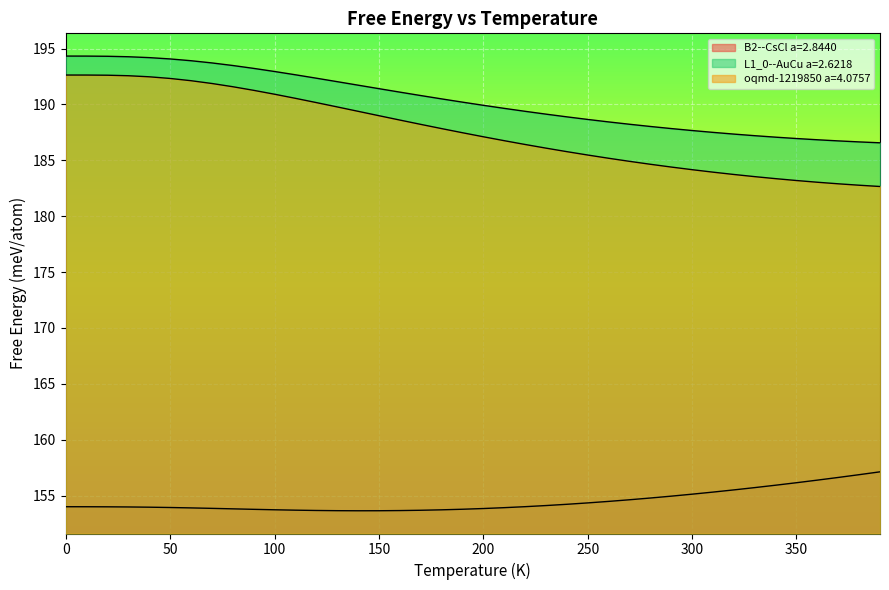

How many lines are shown in the chart?

3